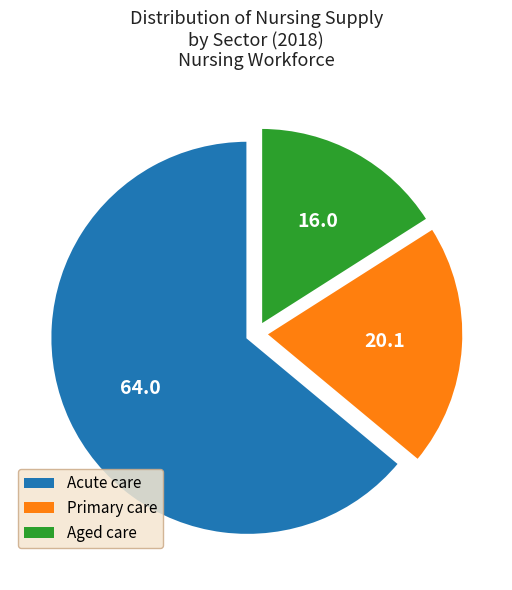

Does Primary care represent more than half of the total?

No